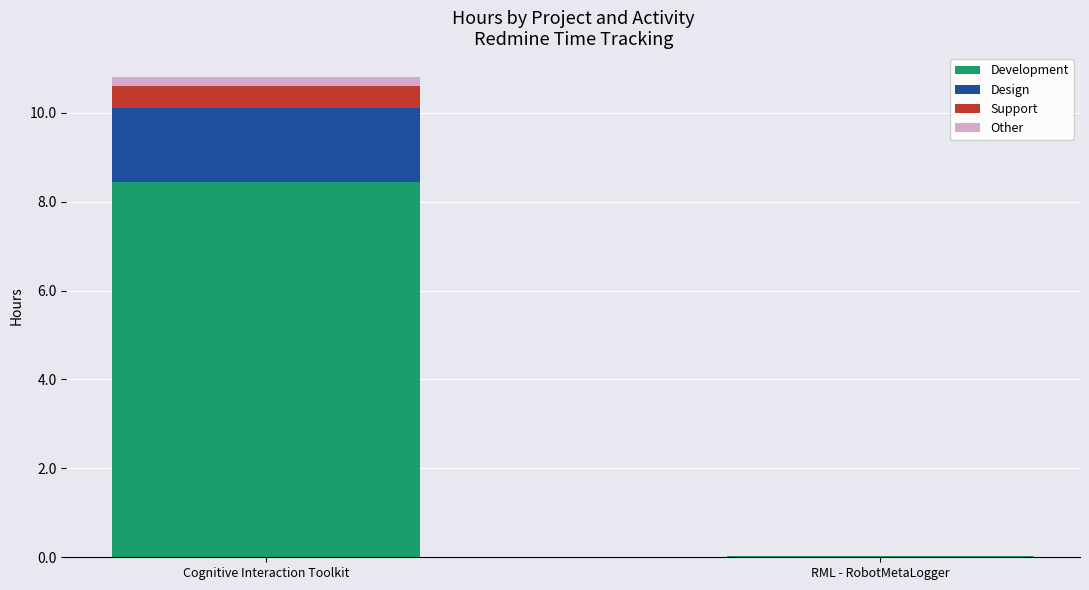

At which category is the sum across all series the highest?

Cognitive Interaction Toolkit